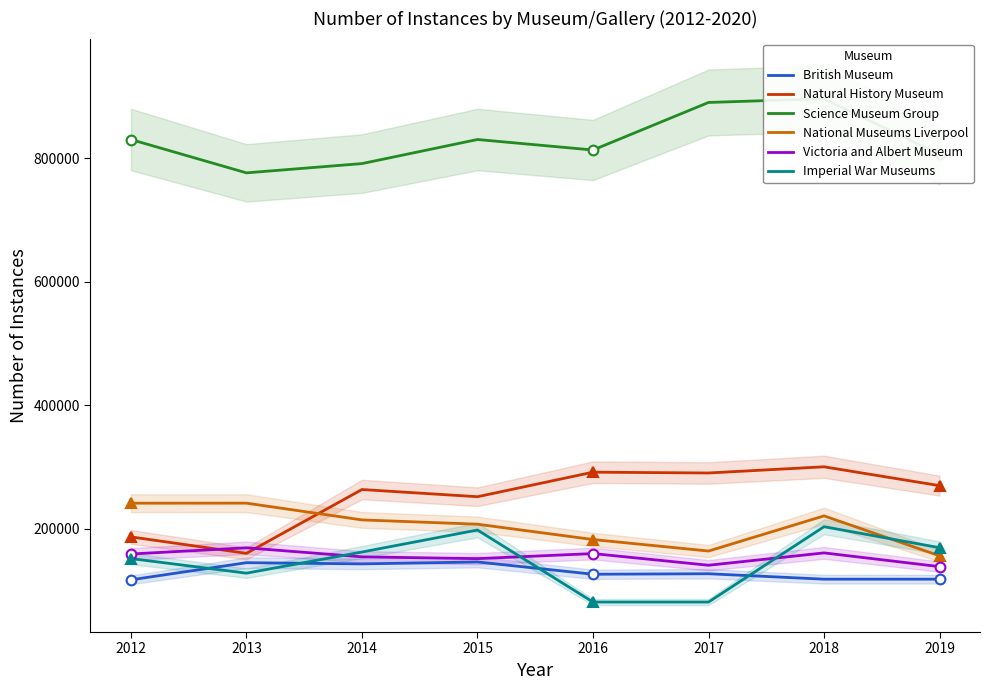

True or false: Natural History Museum and British Museum intersect in this chart.

False